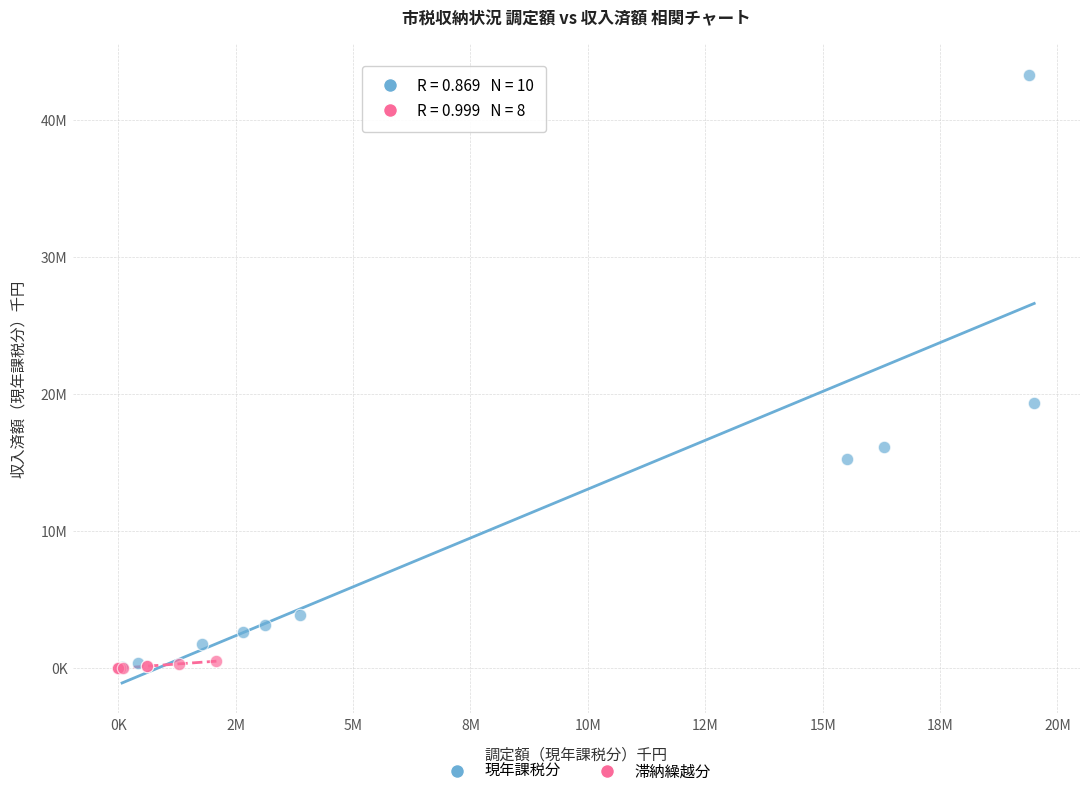

What are all the series names shown in the legend?

現年課税分, 滞納繰越分